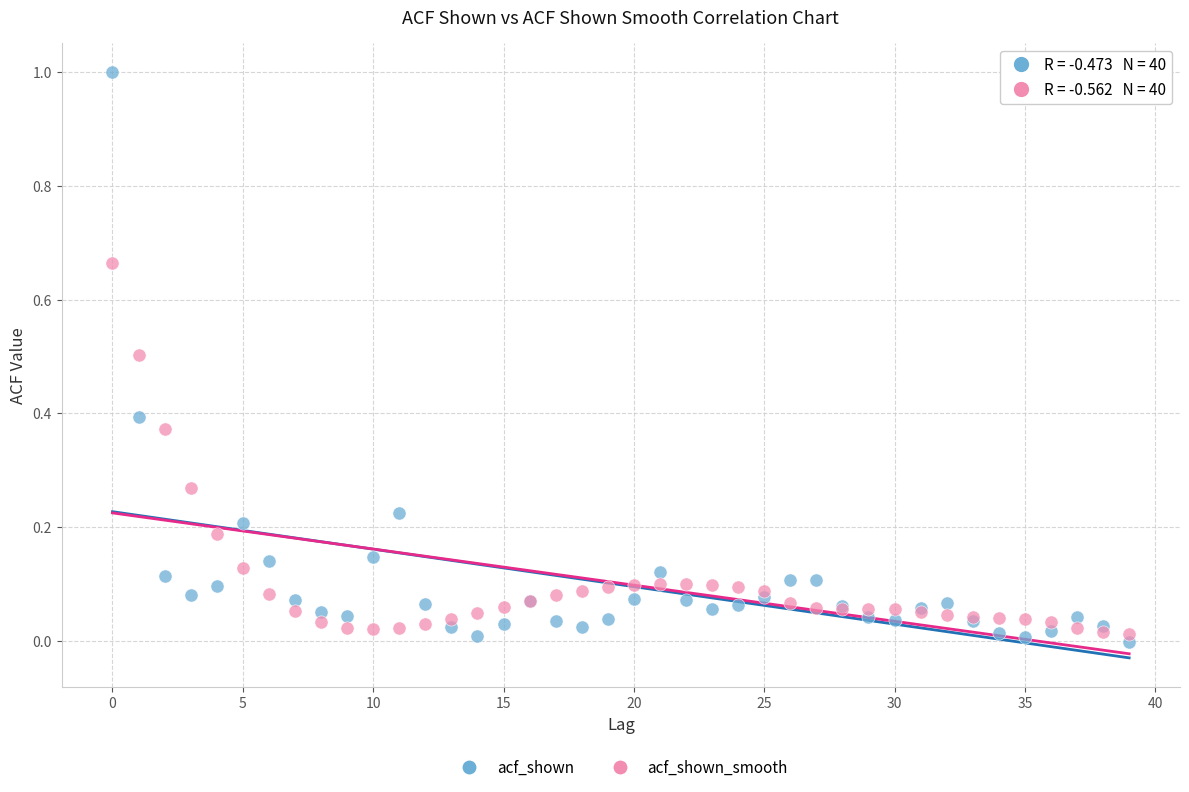

What are all the series names shown in the legend?

acf_shown, acf_shown_smooth